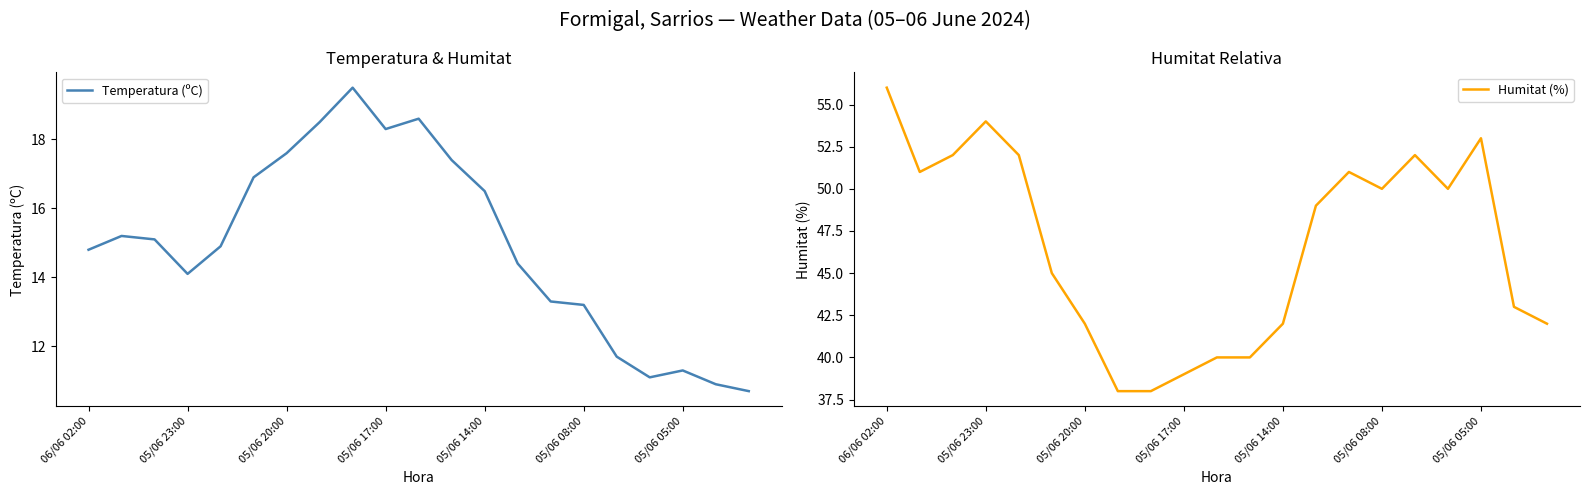

Is it true that Temperatura (ºC) equals 11.3 at 05/06 05:00?

True